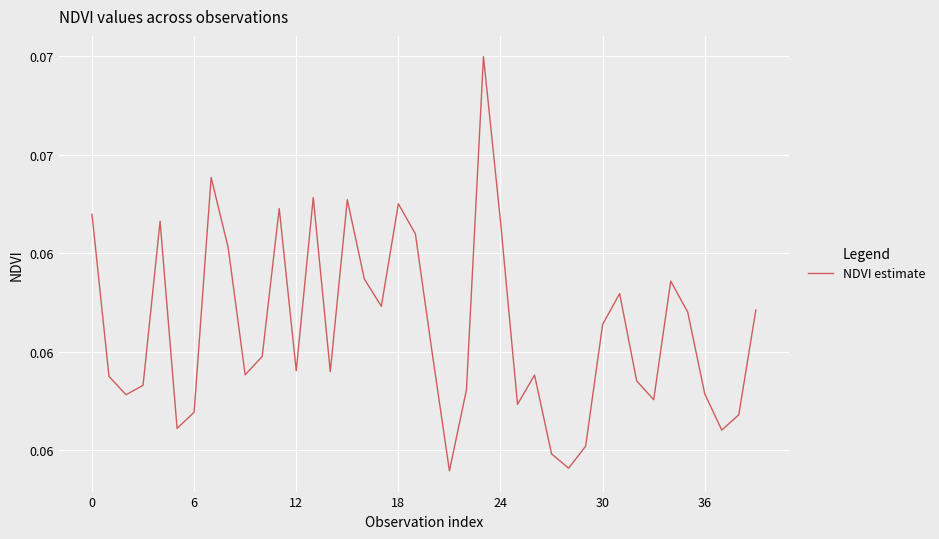

Does the chart display data point markers on the line(s)?

No